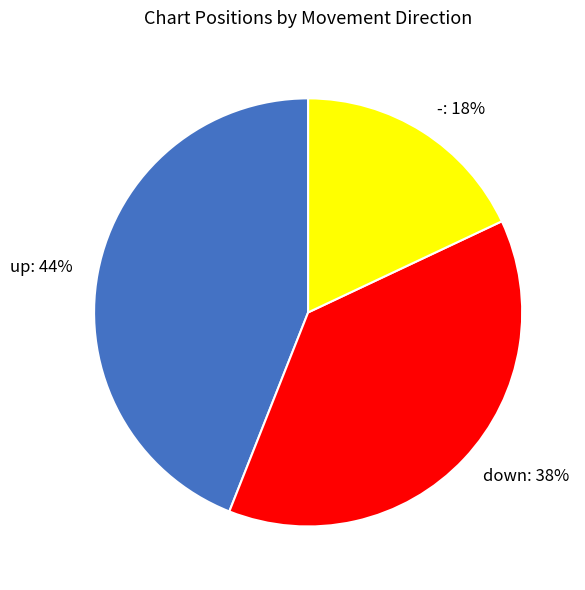

Is the sum of down and up greater than half?

Yes